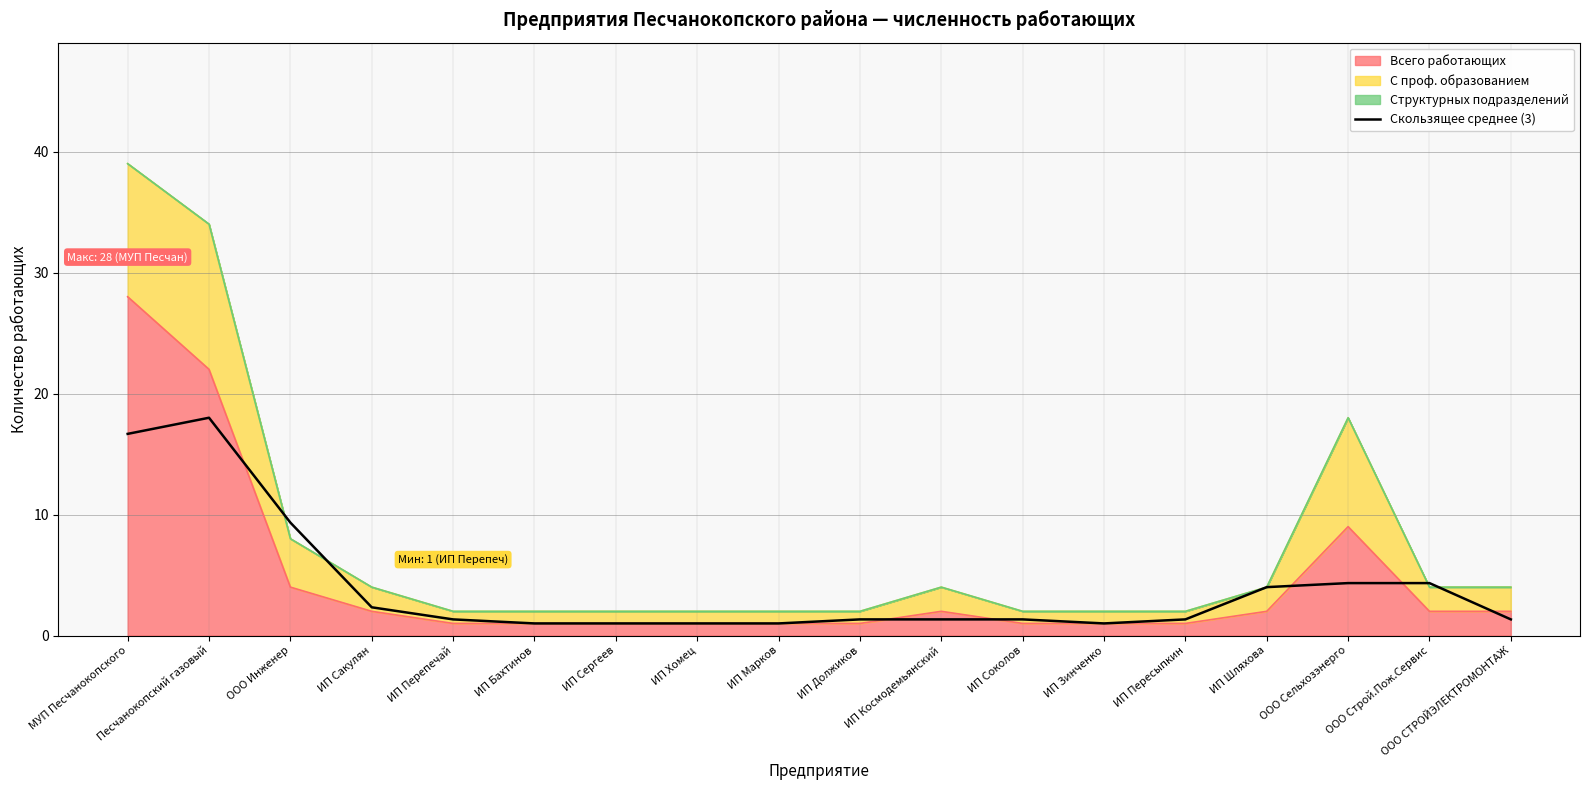

What is the value of the 16th point from the left?

4.3